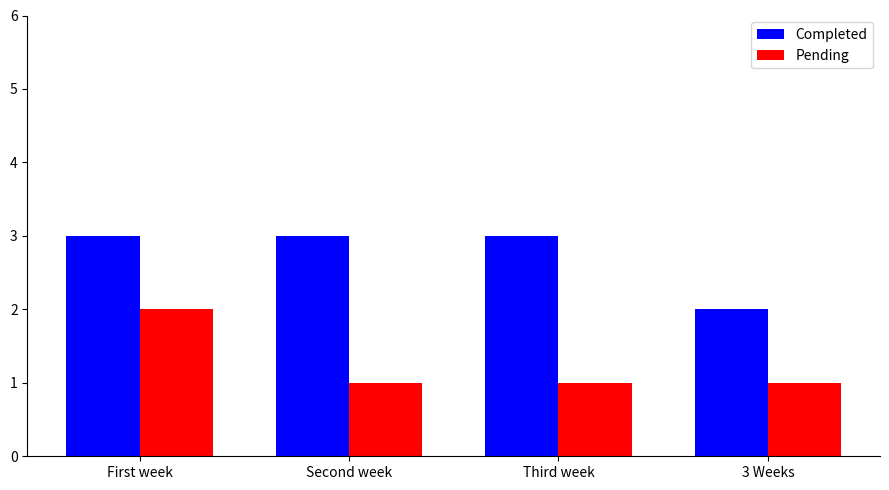

What is the value of the Pending bar at the 3rd from the left?

1